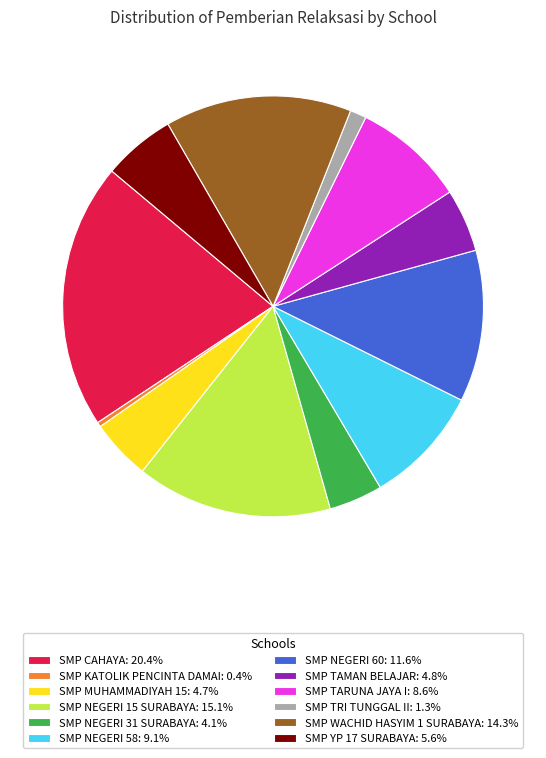

Which slice is the largest?

SMP CAHAYA